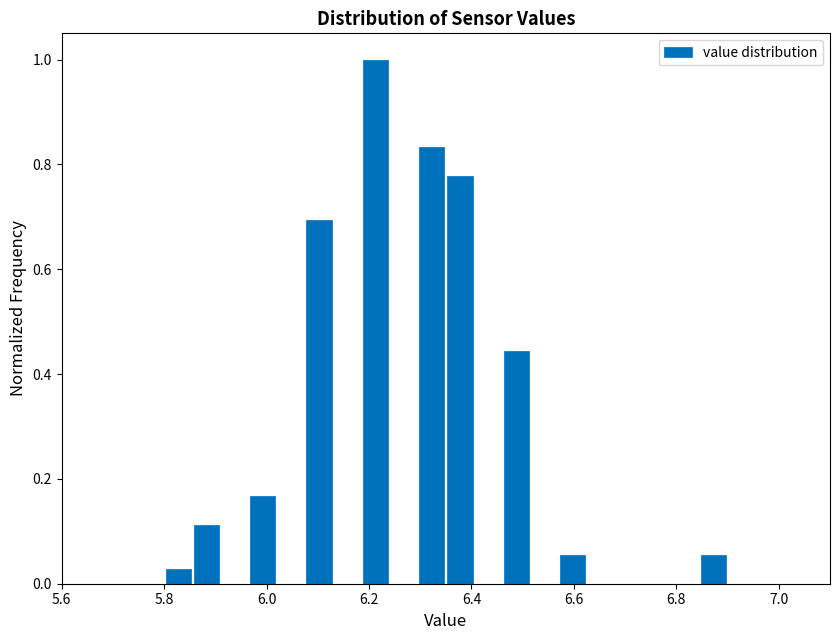

Read against the x-axis, roughly where is the centre of the tallest bar?

6.22